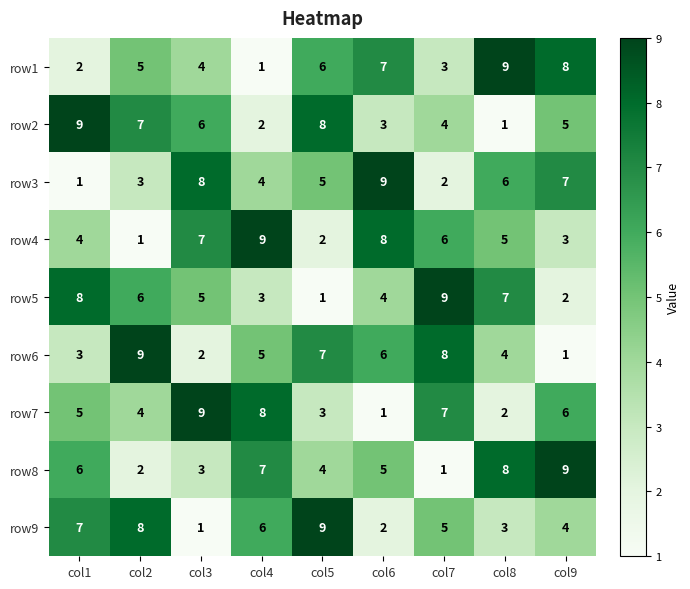

What is the sum of the row8 values at col7 and col8?

9